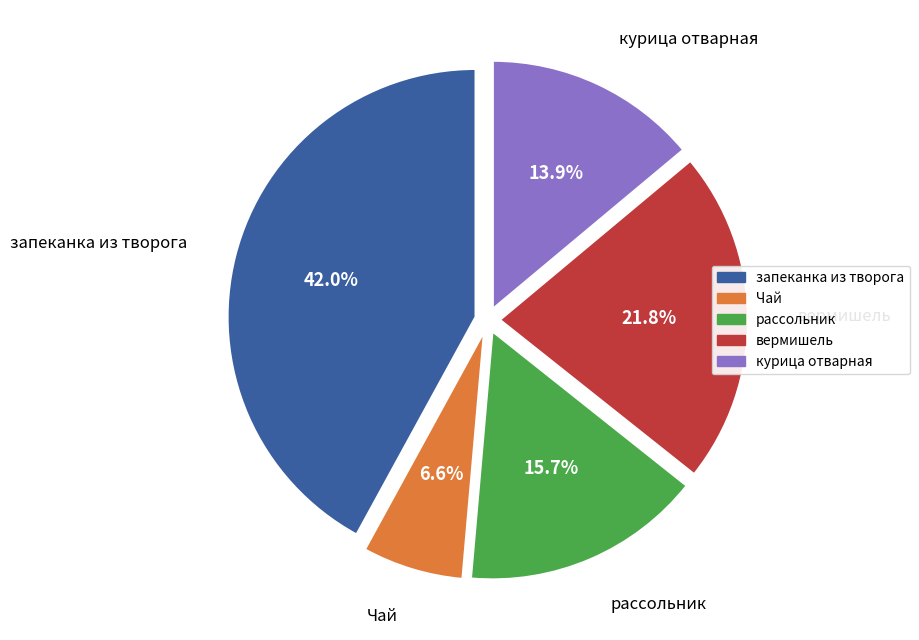

Count the number of slices in the pie.

5